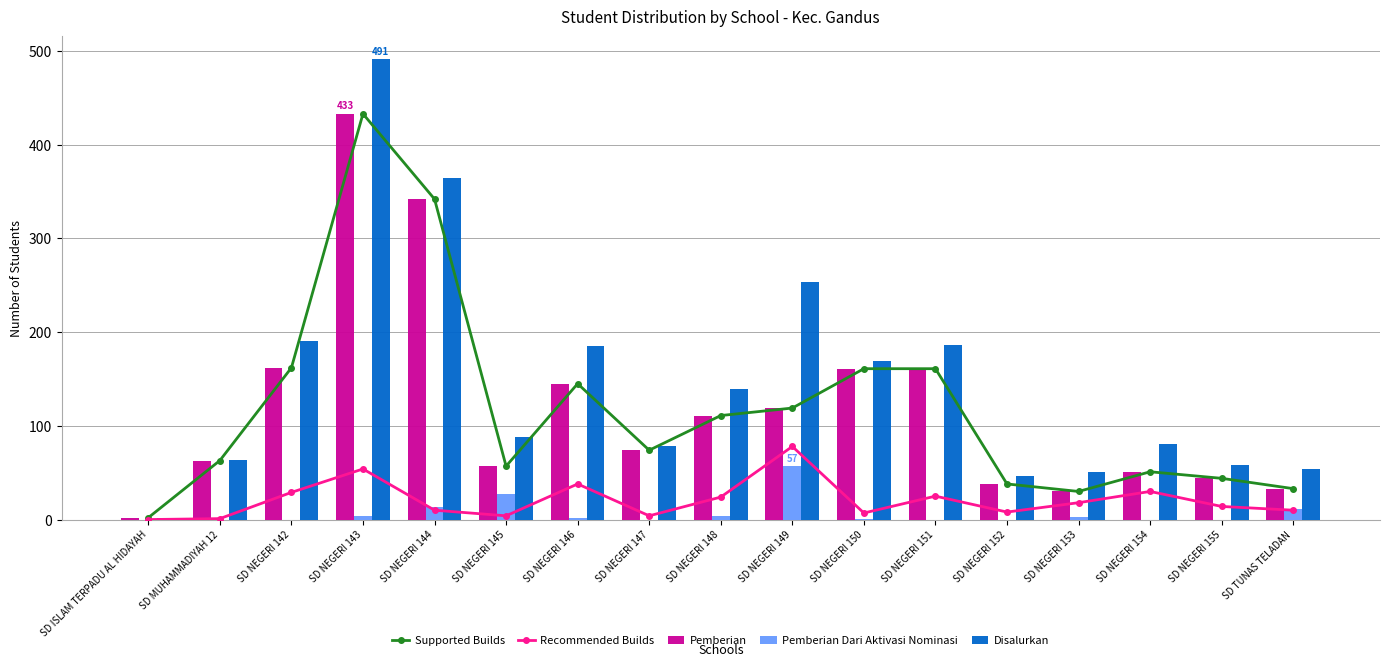

What is the difference between the maximum and minimum values in the Recommended Builds series?

78